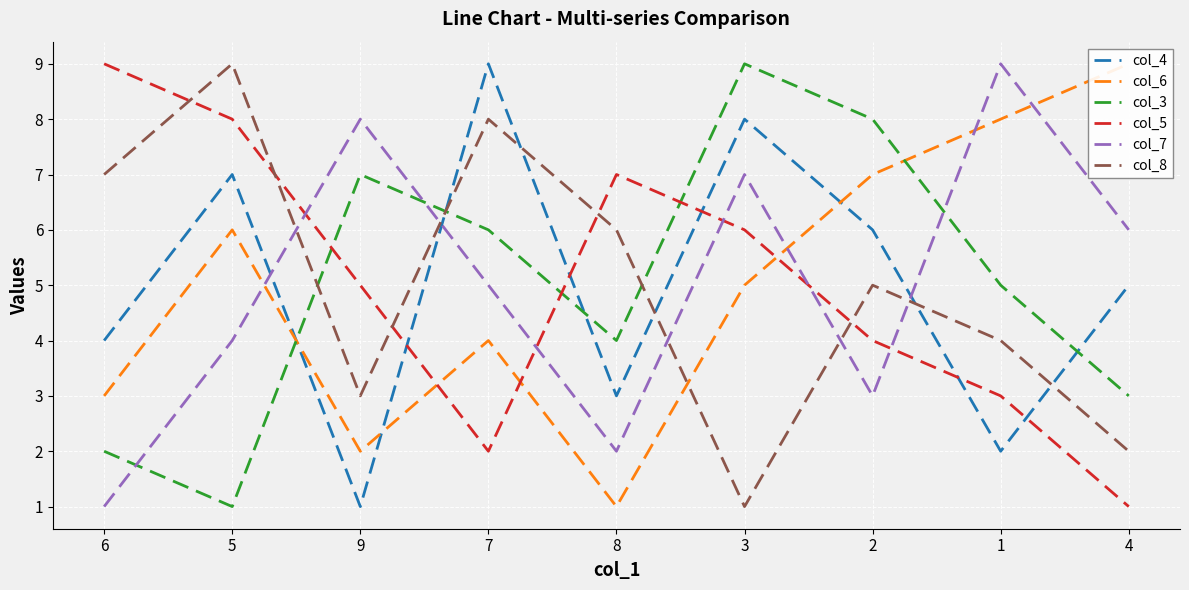

The value of col_3 at 9 is 7. True or false?

True